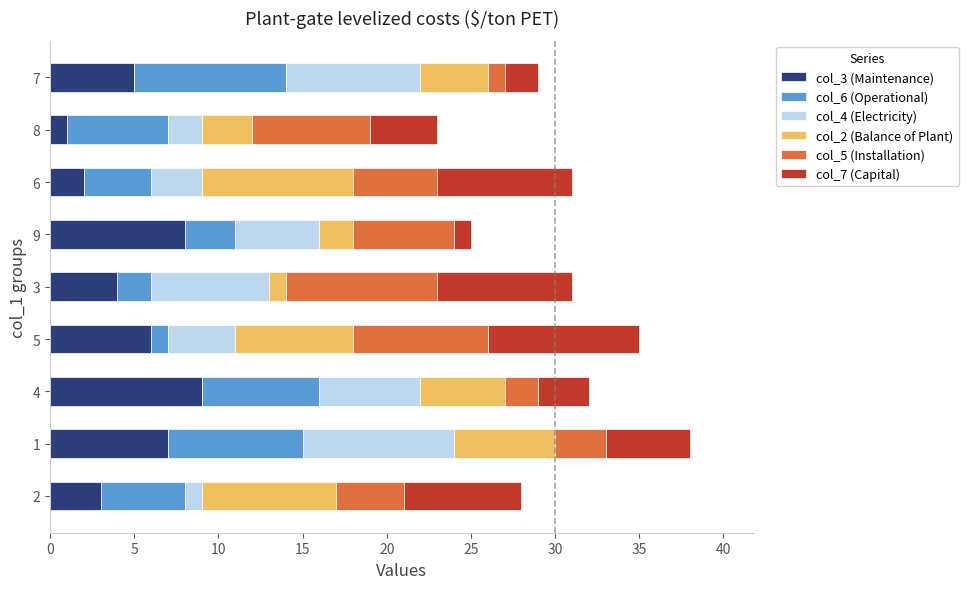

What are all the series names shown in the legend?

col_3 (Maintenance), col_6 (Operational), col_4 (Electricity), col_2 (Balance of Plant), col_5 (Installation), col_7 (Capital)